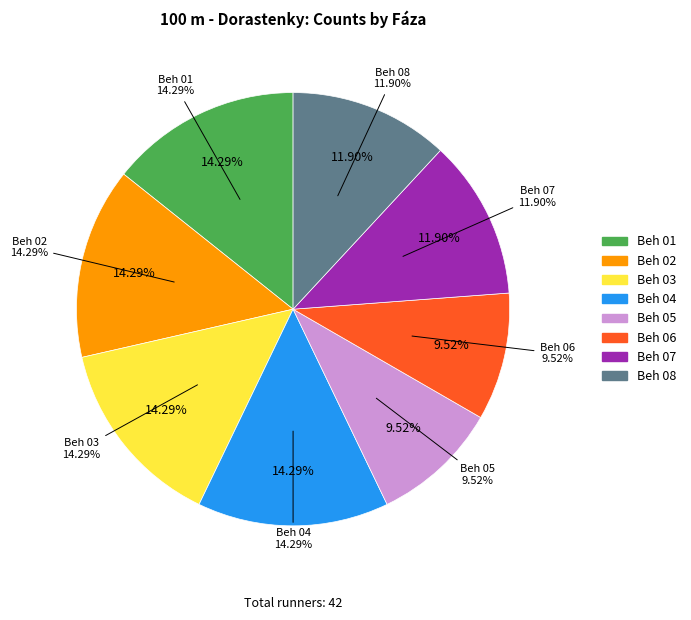

How many segments does this pie chart have?

8